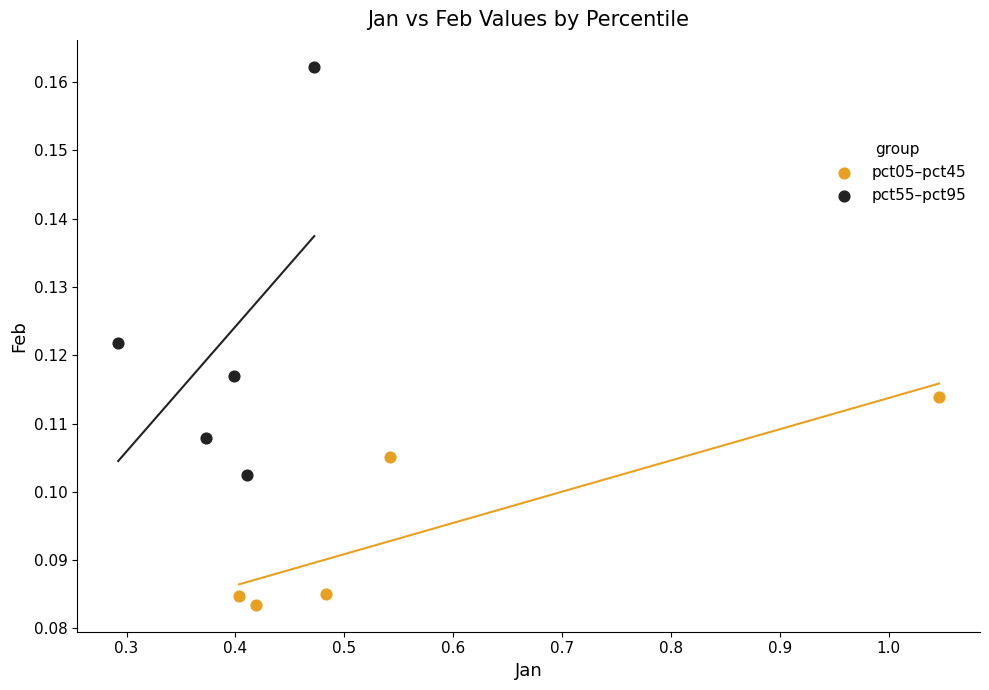

Which series reaches the maximum Y coordinate?

pct55–pct95